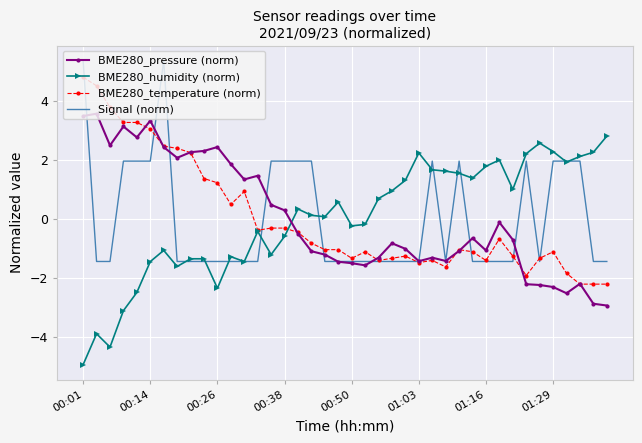

List the series in order of their peak value, lowest first.

BME280_humidity (norm), BME280_pressure (norm), BME280_temperature (norm), Signal (norm)